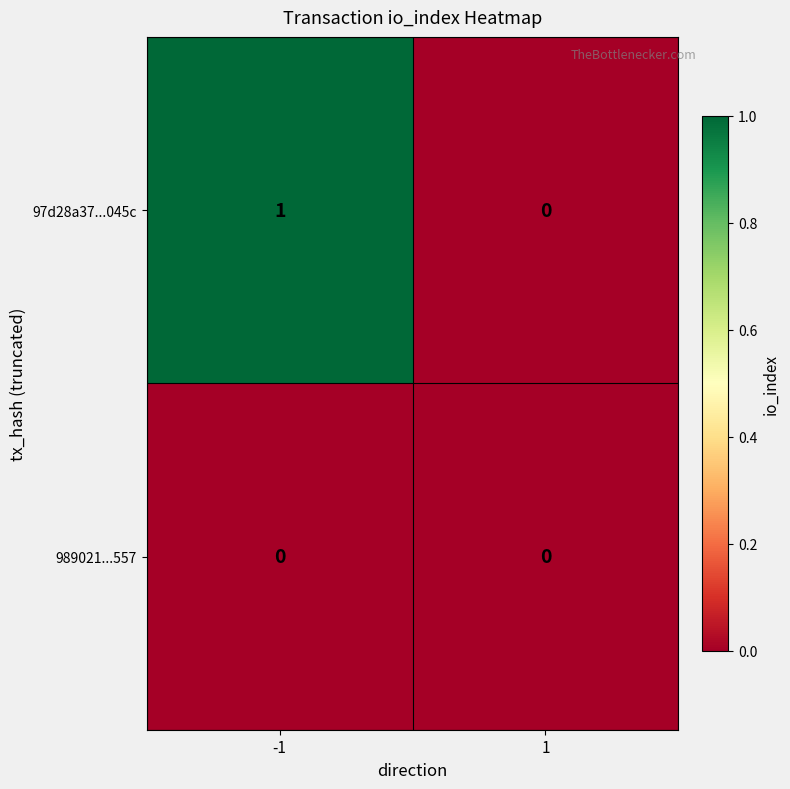

Rank the series by their average value, from lowest to highest.

989021...557, 97d28a37...045c